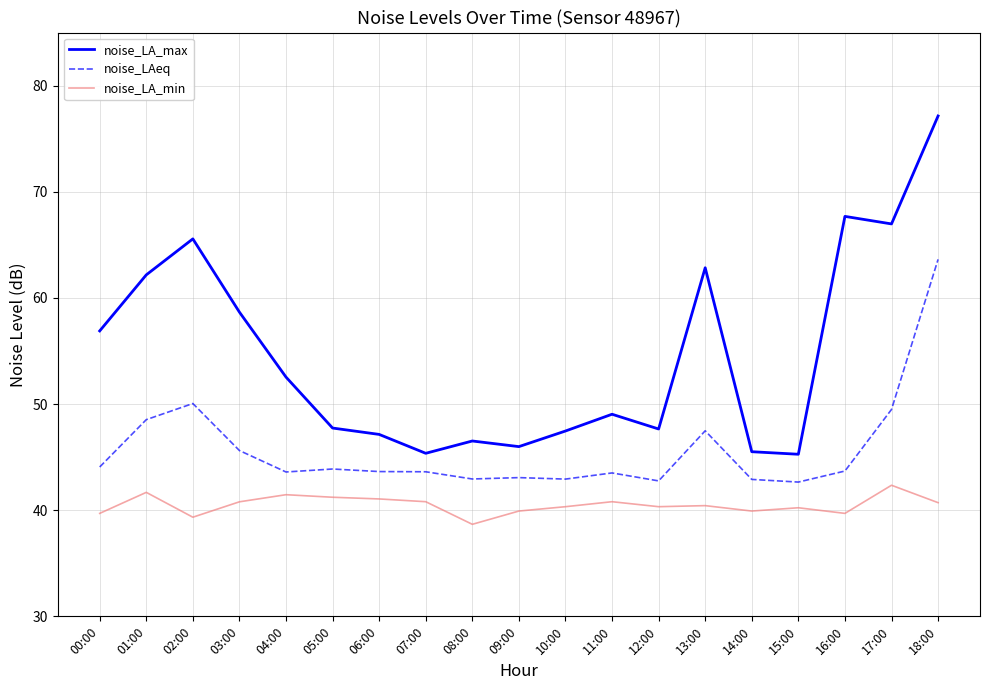

What position from the right is 13:00?

6